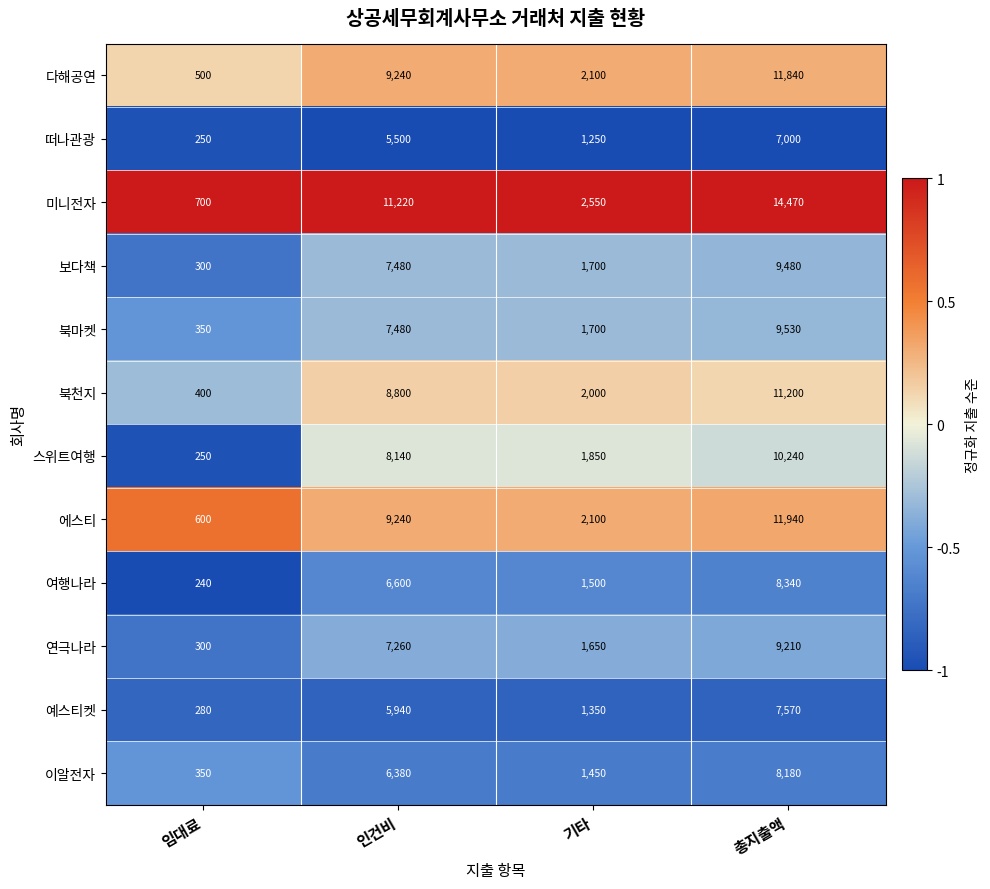

Count the number of data series in this chart.

12